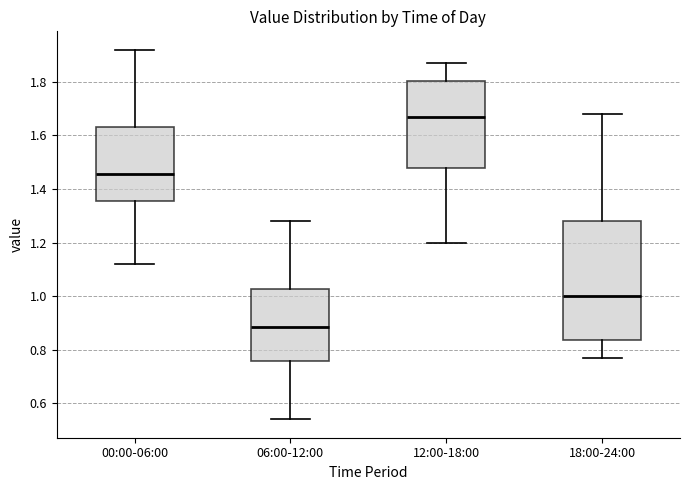

Which box's median line is the highest?

12:00-18:00